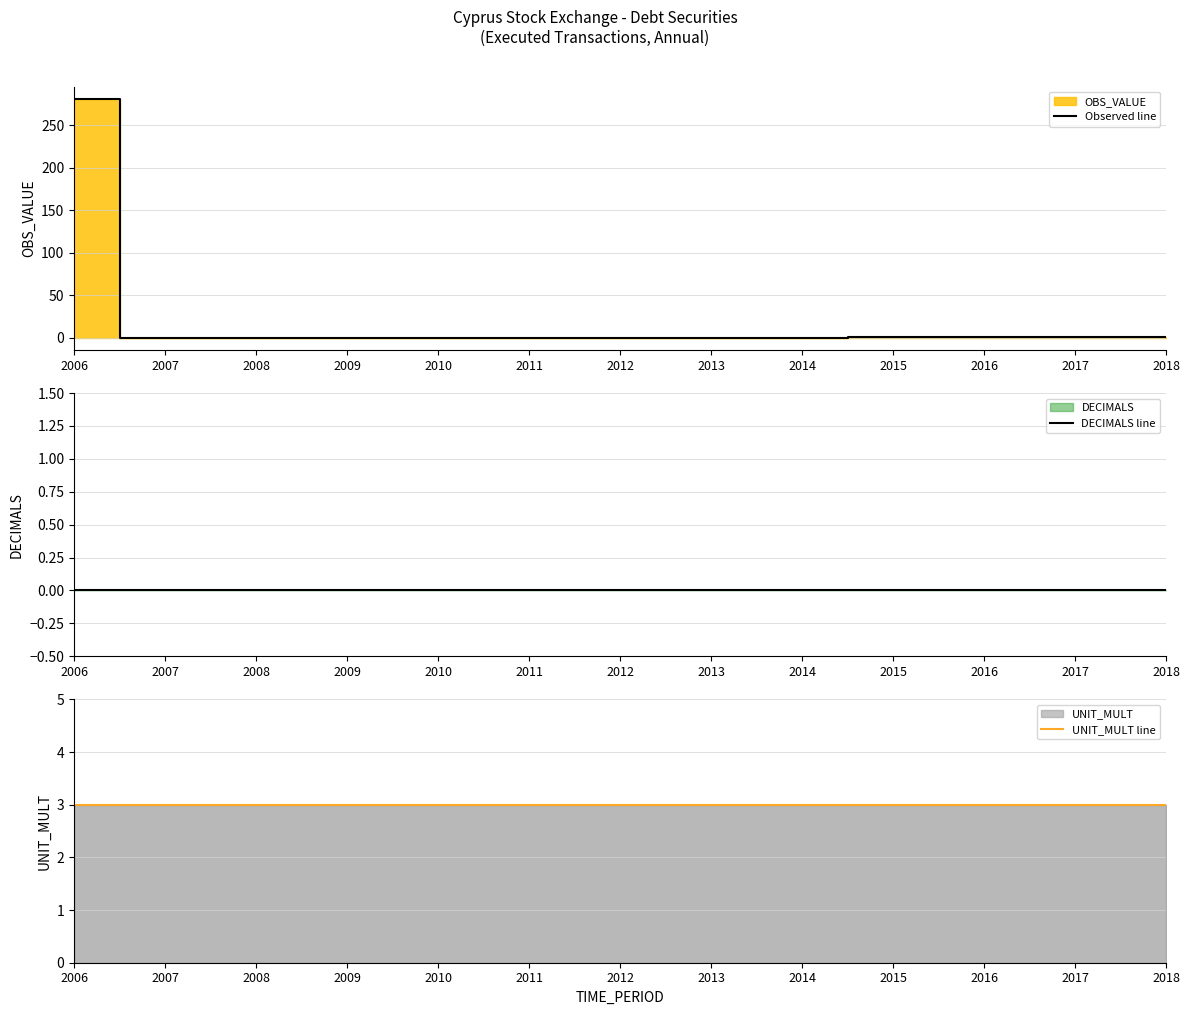

Reading left to right, transcribe all the data shown in this chart.

Observed line: 281.5	0.2	0.1	0.1	0.1	0.1	0.2	0.2	0.3	1.1	0.8	0.5	0.7
DECIMALS line: 0.0	0.0	0.0	0.0	0.0	0.0	0.0	0.0	0.0	0.0	0.0	0.0	0.0
UNIT_MULT line: 3.0	3.0	3.0	3.0	3.0	3.0	3.0	3.0	3.0	3.0	3.0	3.0	3.0